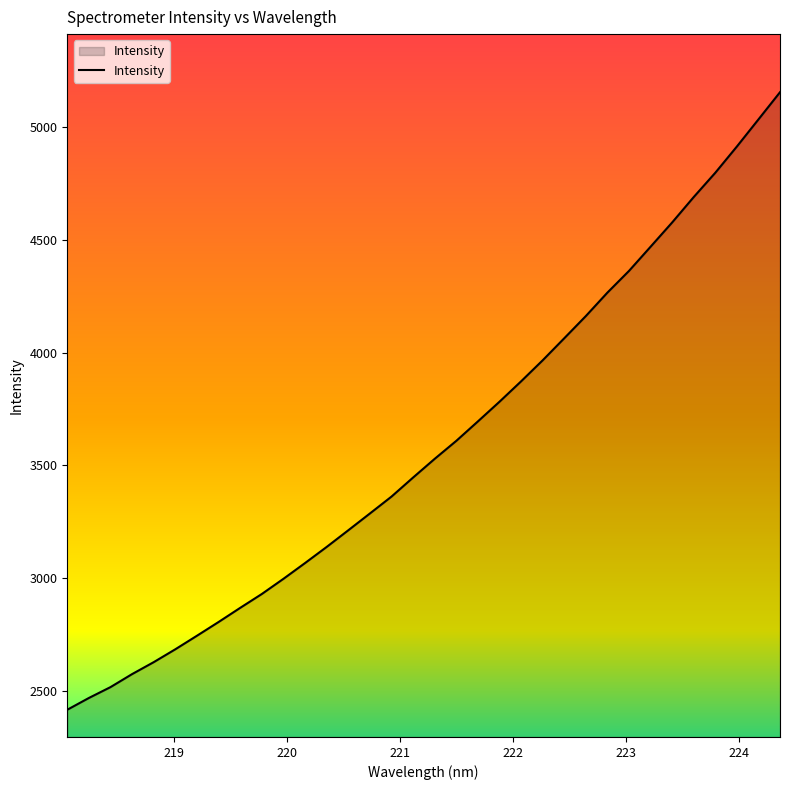

What is the maximum value shown in the chart?

5154.9